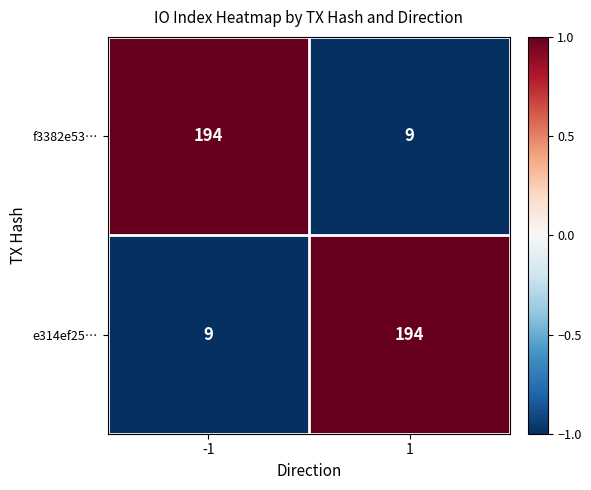

Is the value of f3382e53… at 1 greater than the value of e314ef25… at 1?

No